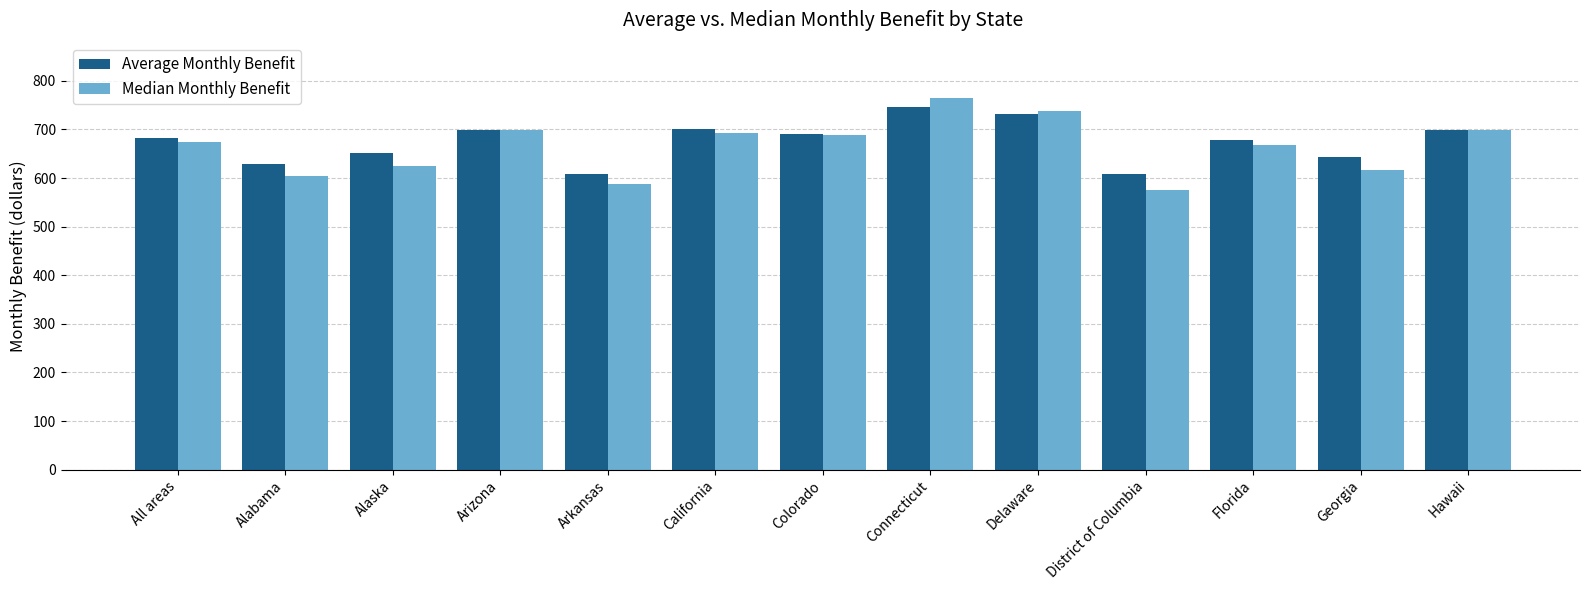

What is the difference between the maximum and minimum values in the Average Monthly Benefit series?

139.5